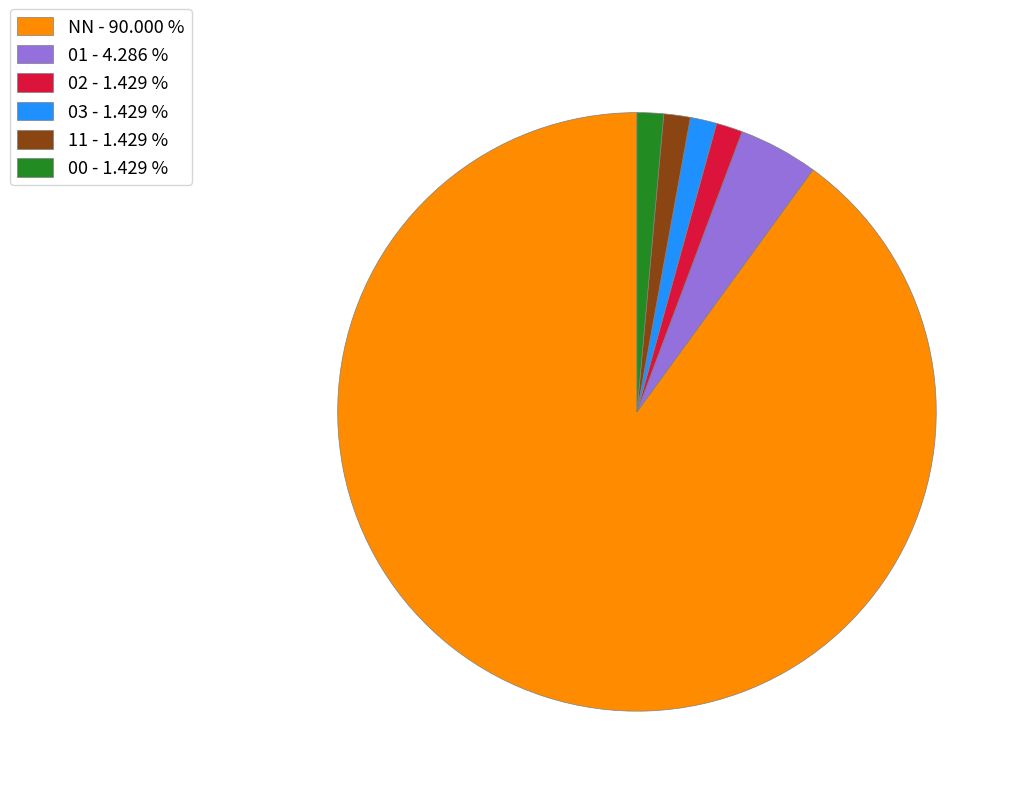

Which category has the biggest portion of the pie?

NN